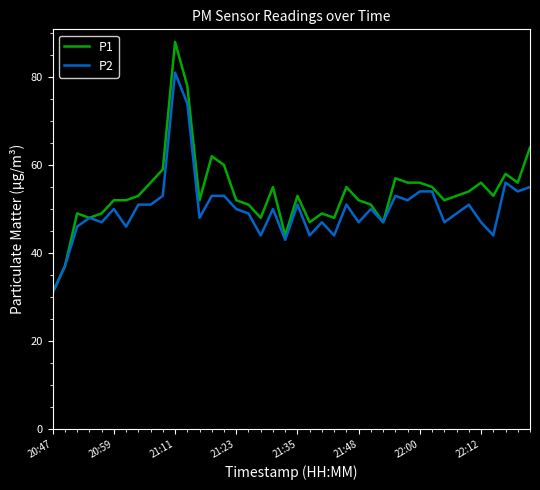

Reading left to right, transcribe all the data shown in this chart.

P1: 31	37	49	48	49	52	52	53	56	59	88	78	52	62	60	52	51	48	55	44	53	47	49	48	55	52	51	47	57	56	56	55	52	53	54	56	53	58	56	64
P2: 31	37	46	48	47	50	46	51	51	53	81	74	48	53	53	50	49	44	50	43	51	44	47	44	51	47	50	47	53	52	54	54	47	49	51	47	44	56	54	55